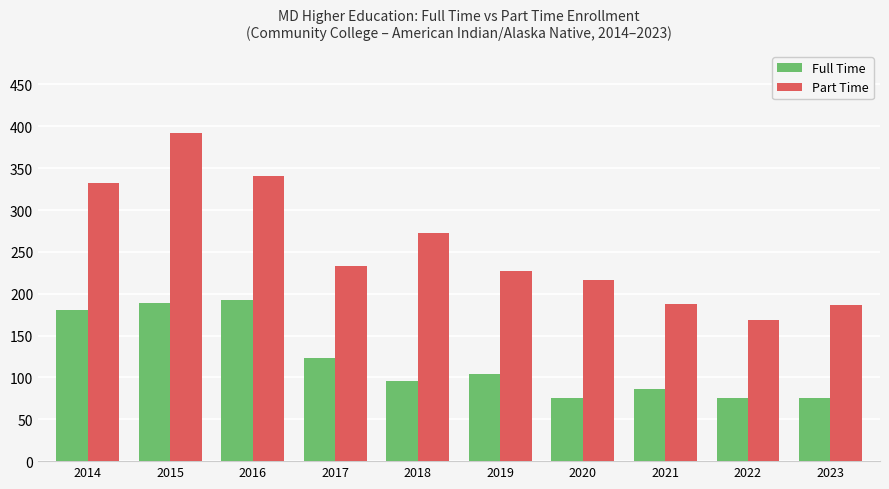

What is the difference between the Part Time values at 2022 and 2017?

64